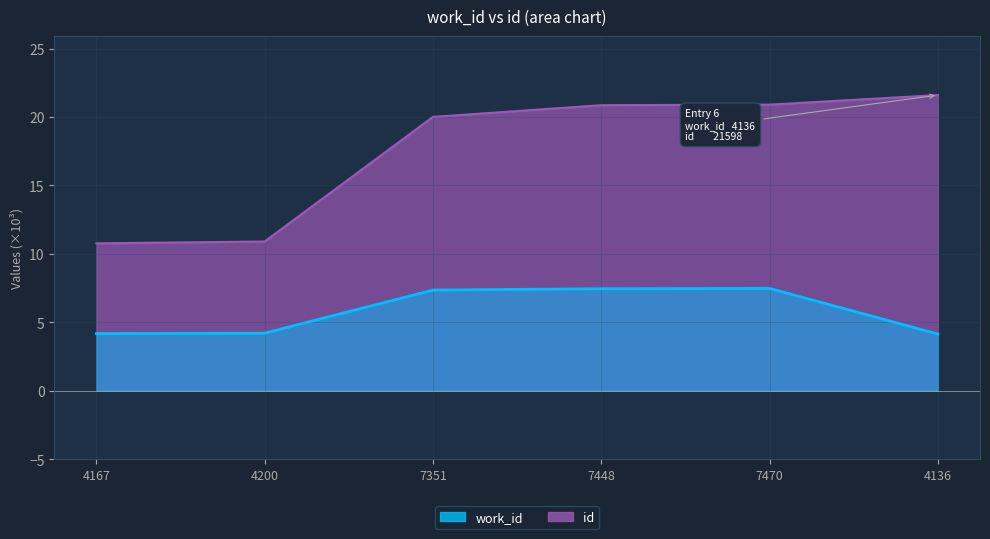

True or false: work_id and id intersect in this chart.

False